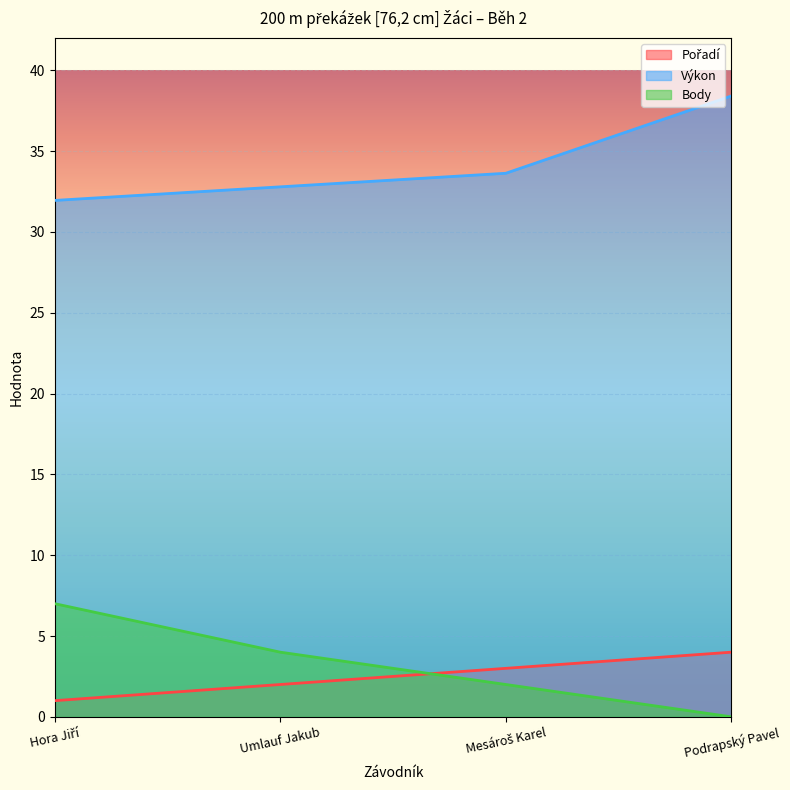

What is the sum of the Pořadí values at Hora Jiří and Mesároš Karel?

4.0